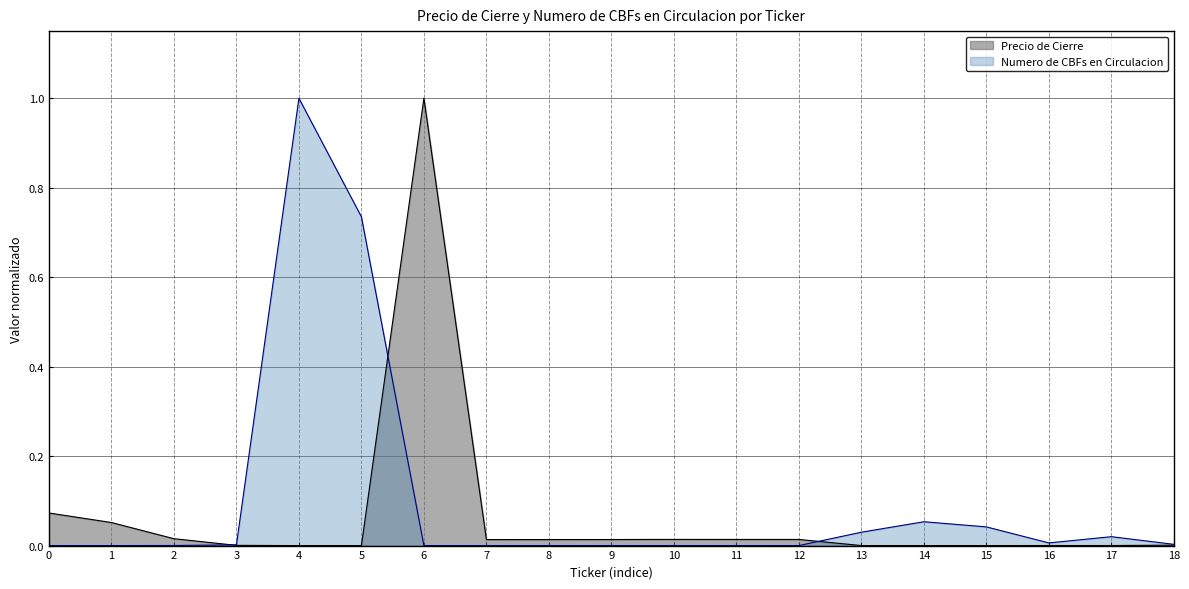

Which series changed the most between 5 and 6?

Precio de Cierre